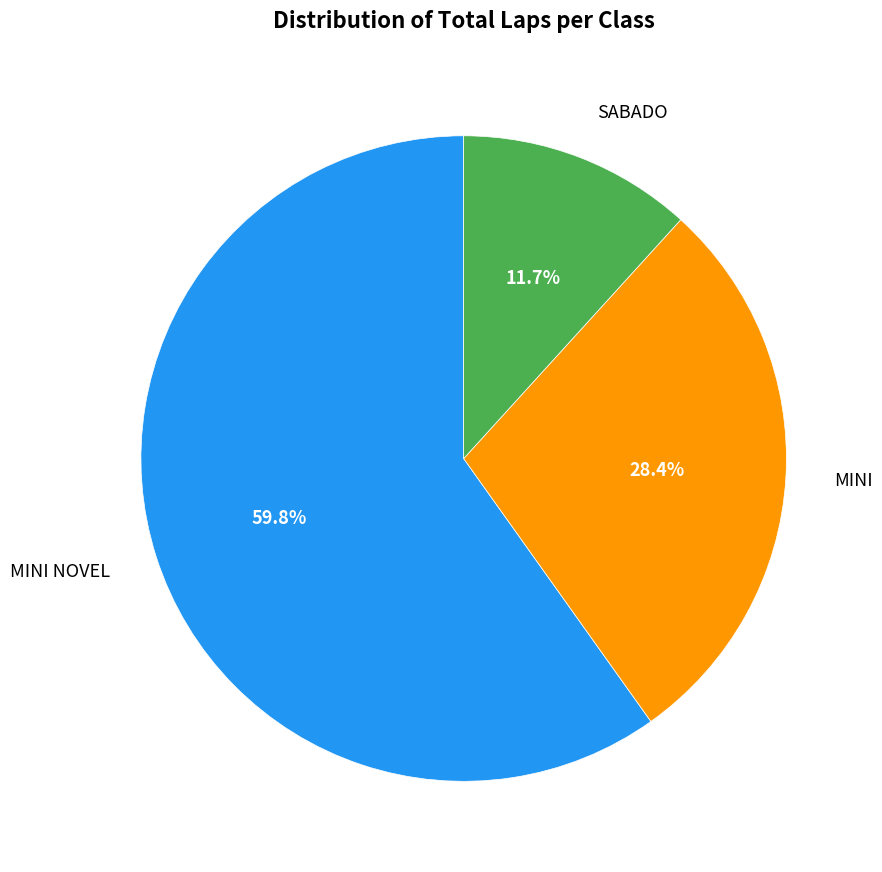

True or false: MINI NOVEL accounts for 40% of the total.

False